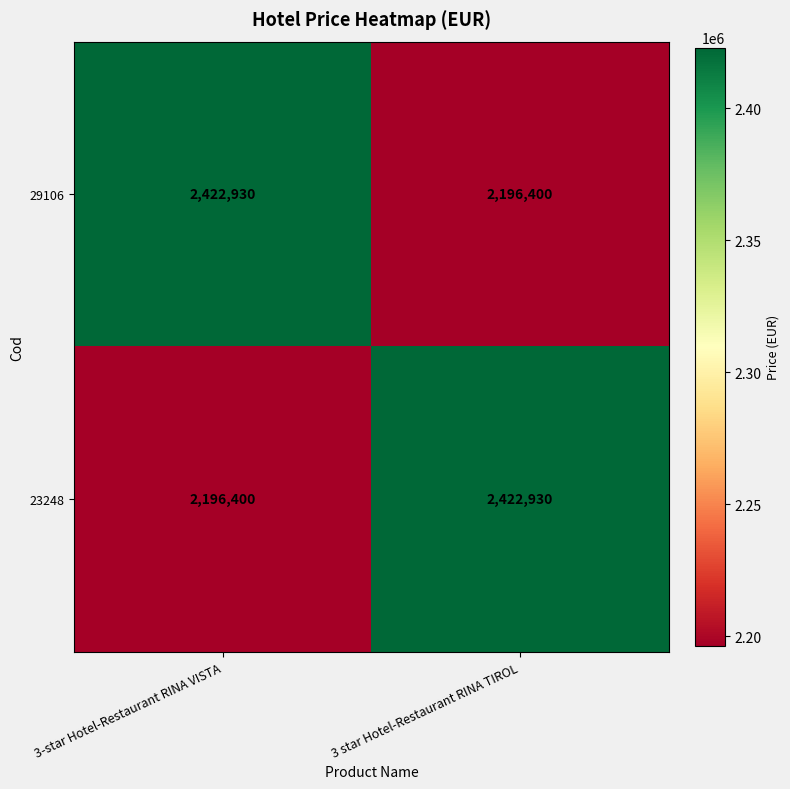

What is the difference between the 23248 values at 3-star Hotel-Restaurant RINA VISTA and 3 star Hotel-Restaurant RINA TIROL?

226530